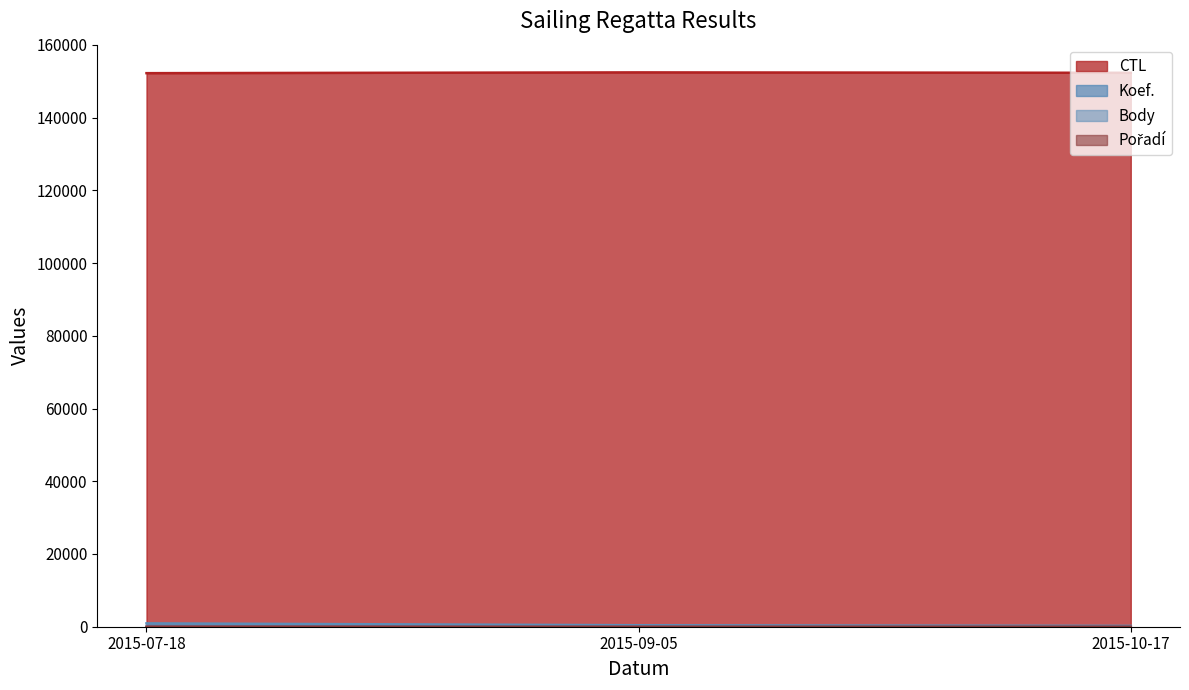

Read the Body value at 2015-07-18.

915